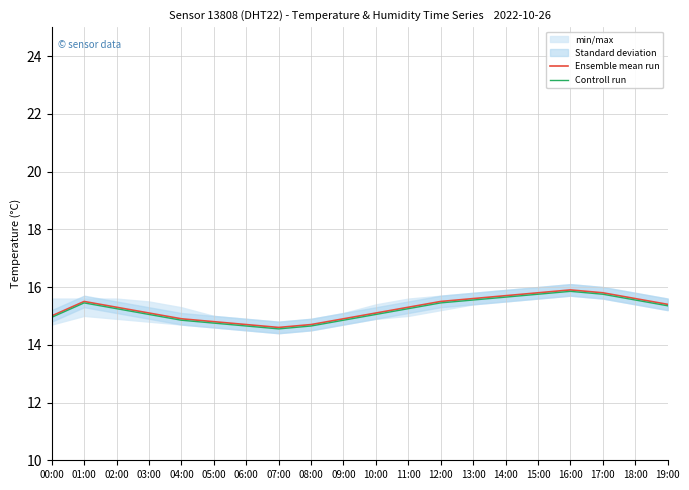

What is the difference between the second highest and minimum values in the Ensemble mean run series?

1.2